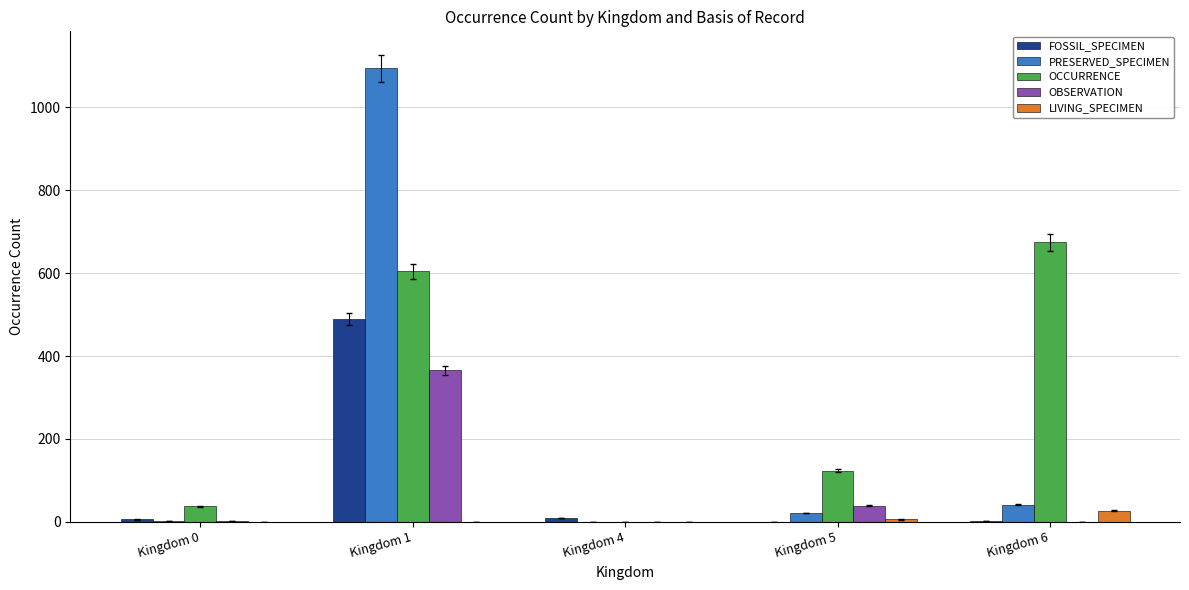

What is the spread (max minus min) of values at Kingdom 1?

1094